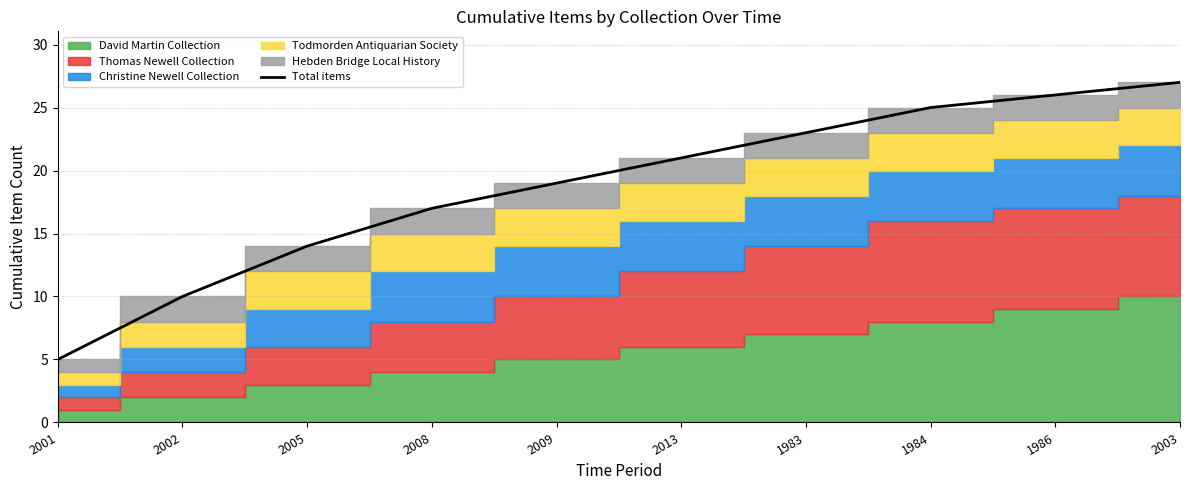

The value at 2003 is 46. True or false?

False